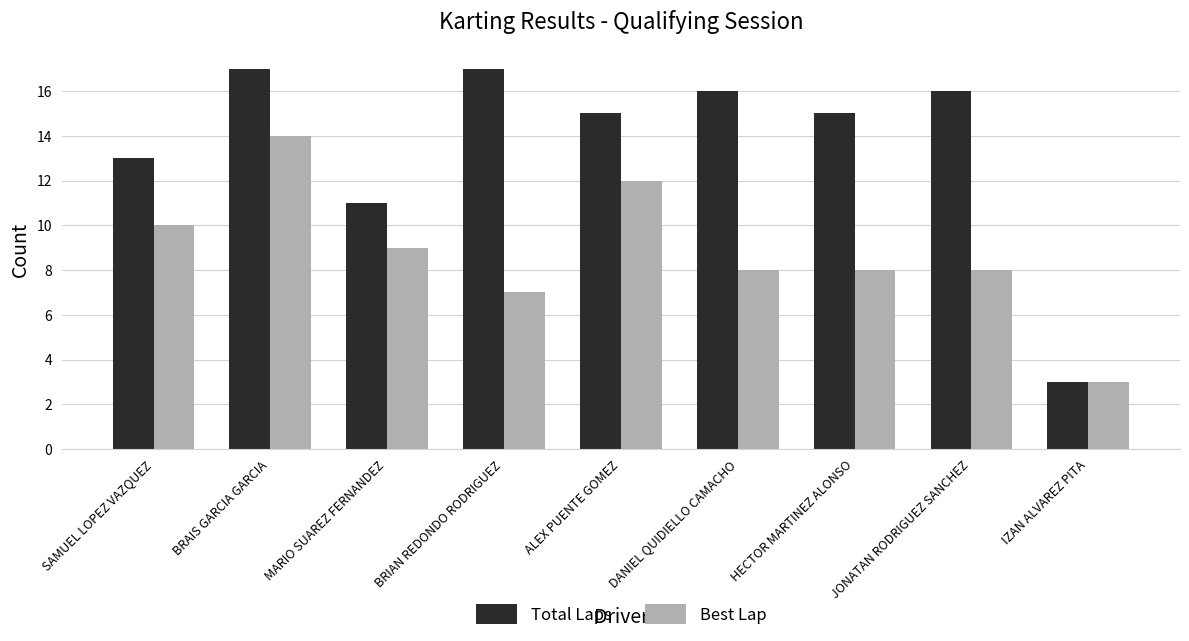

Which series has the largest range (max minus min)?

Total Laps